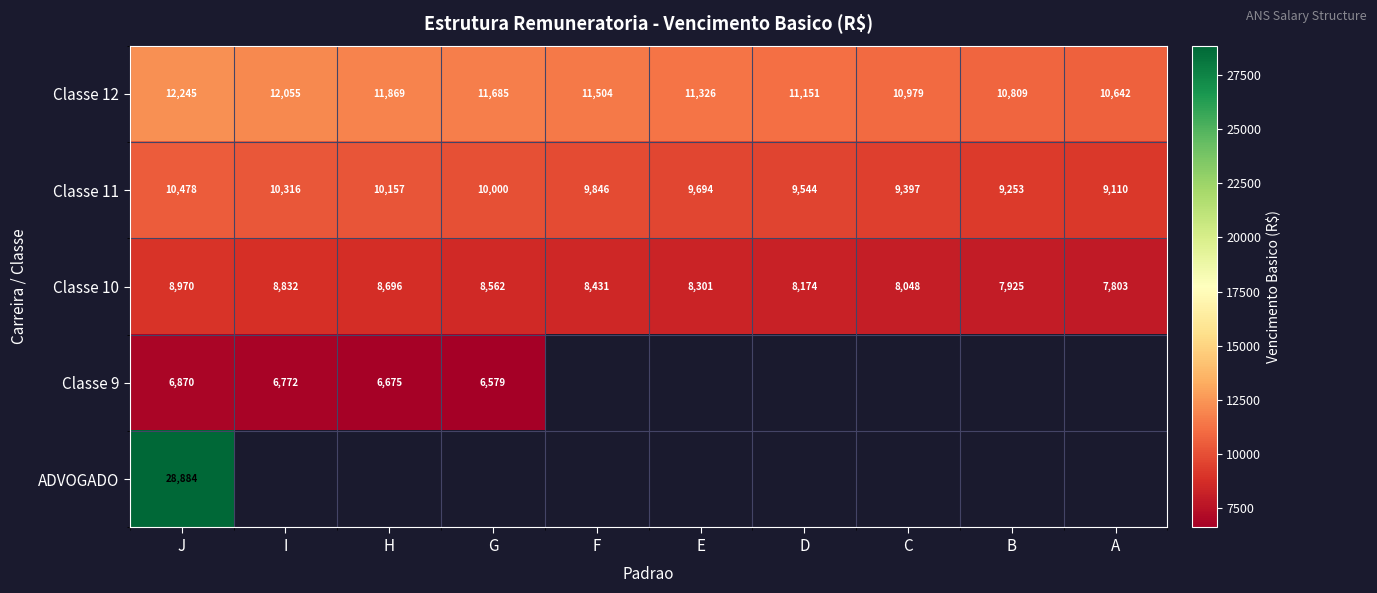

What is the spread (max minus min) of values at J?

22014.0